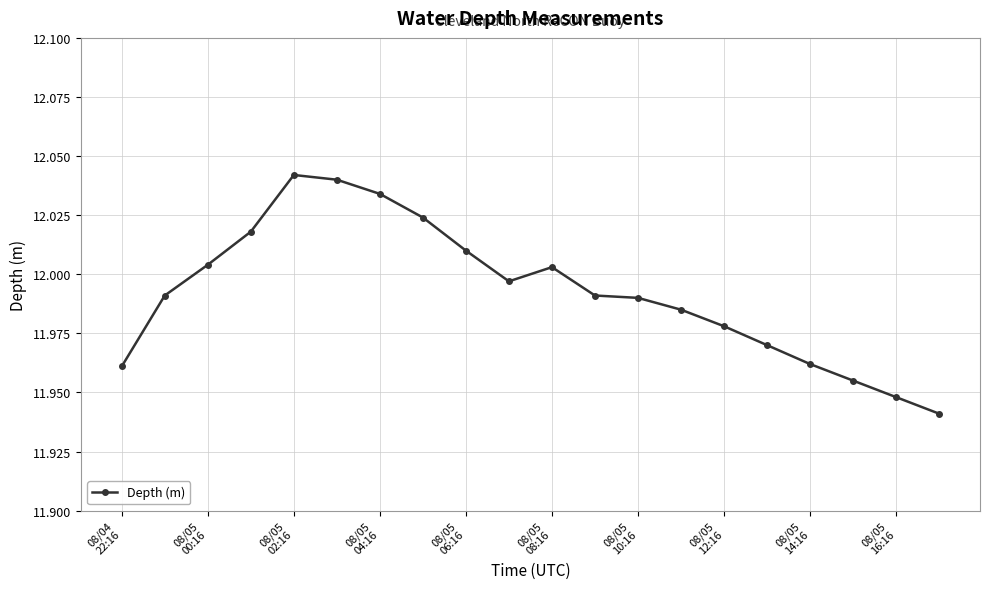

What is the sum of all values?

239.8